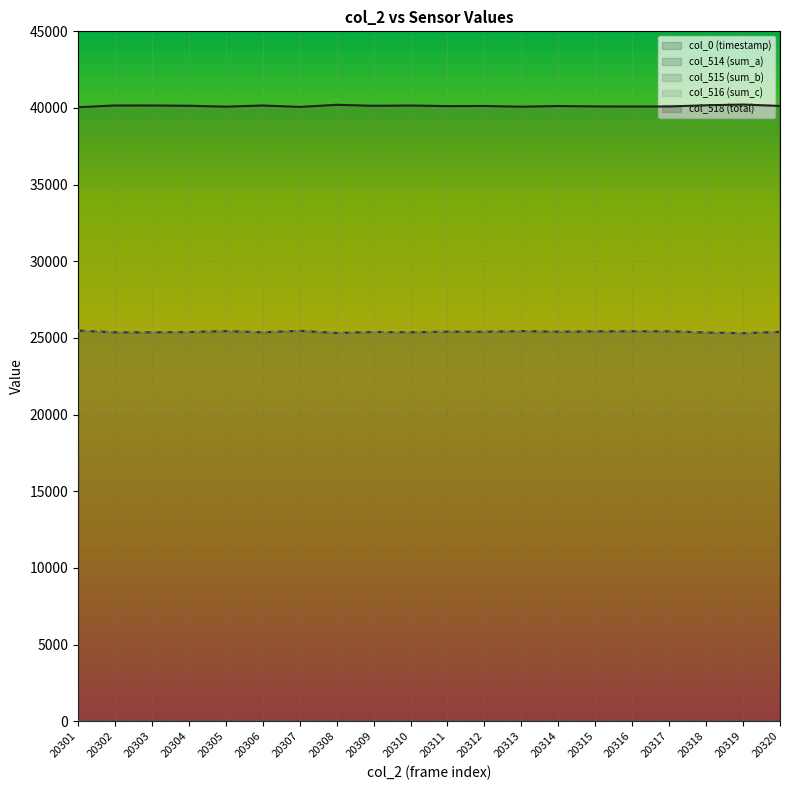

At 20304, list the series in order from smallest to largest.

col_514 (sum_a), col_516 (sum_c), col_518 (total), col_0 (timestamp)